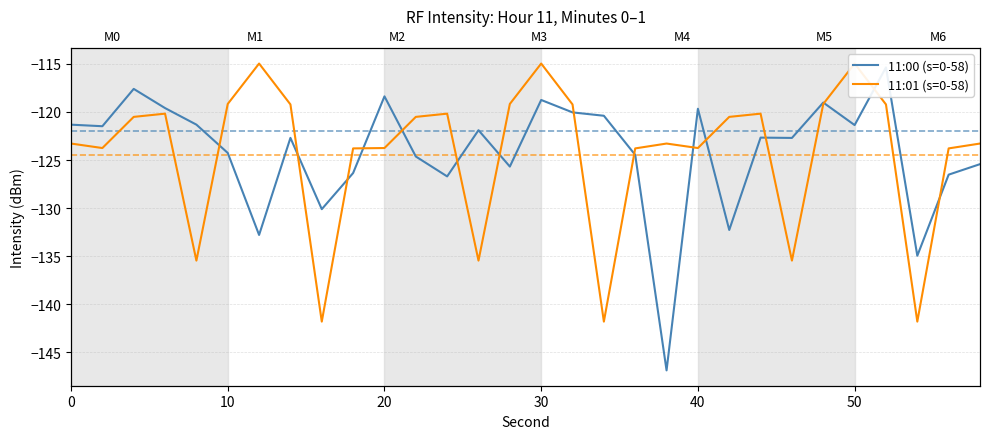

At how many categories does at least one series exceed -123?

23